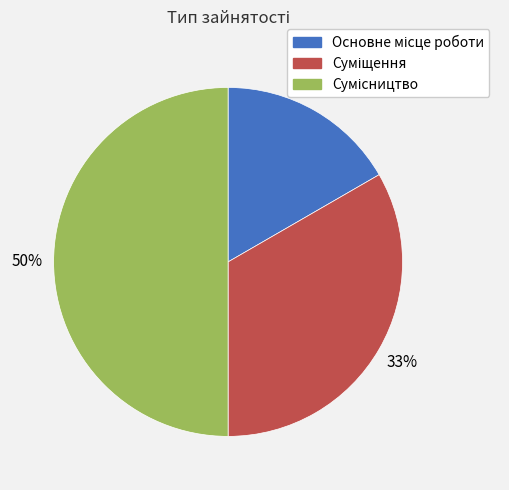

To the nearest percent, what is the average slice percentage?

33%